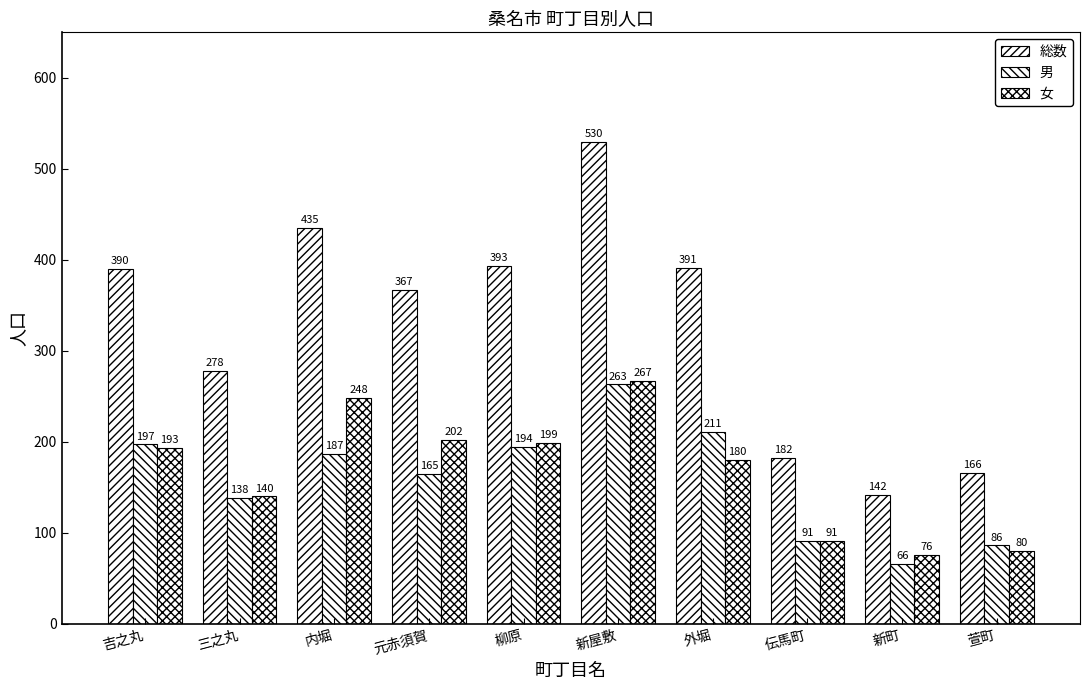

How many categories are shown in the chart?

10